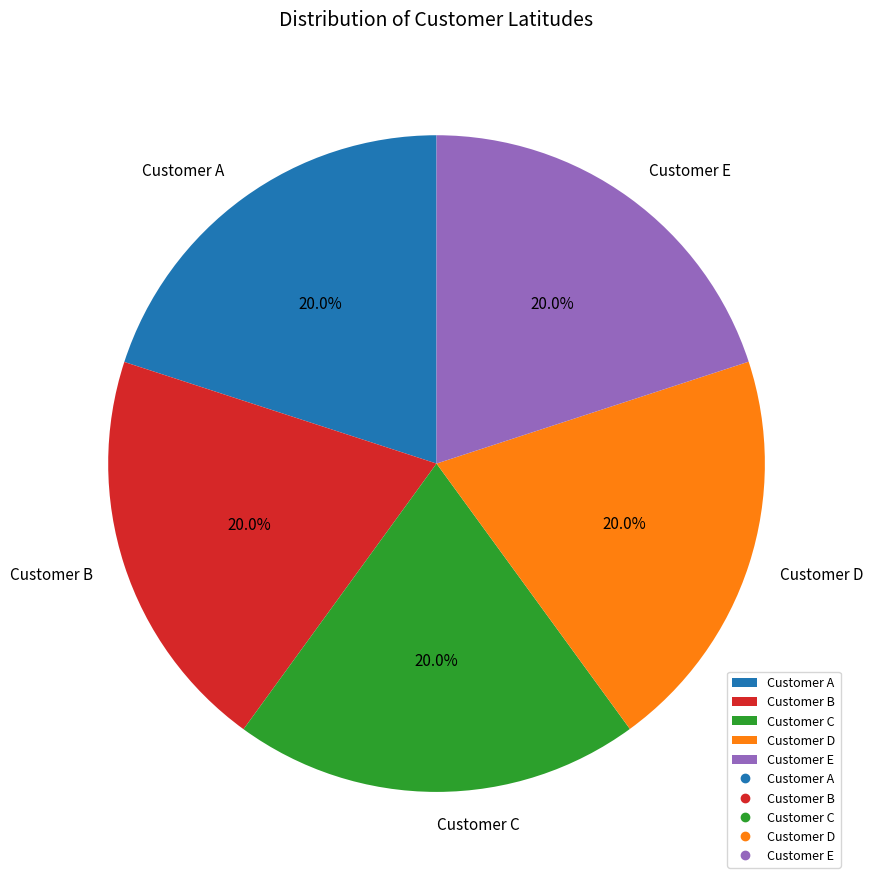

Combined, do Customer E and Customer C account for over 50%?

No